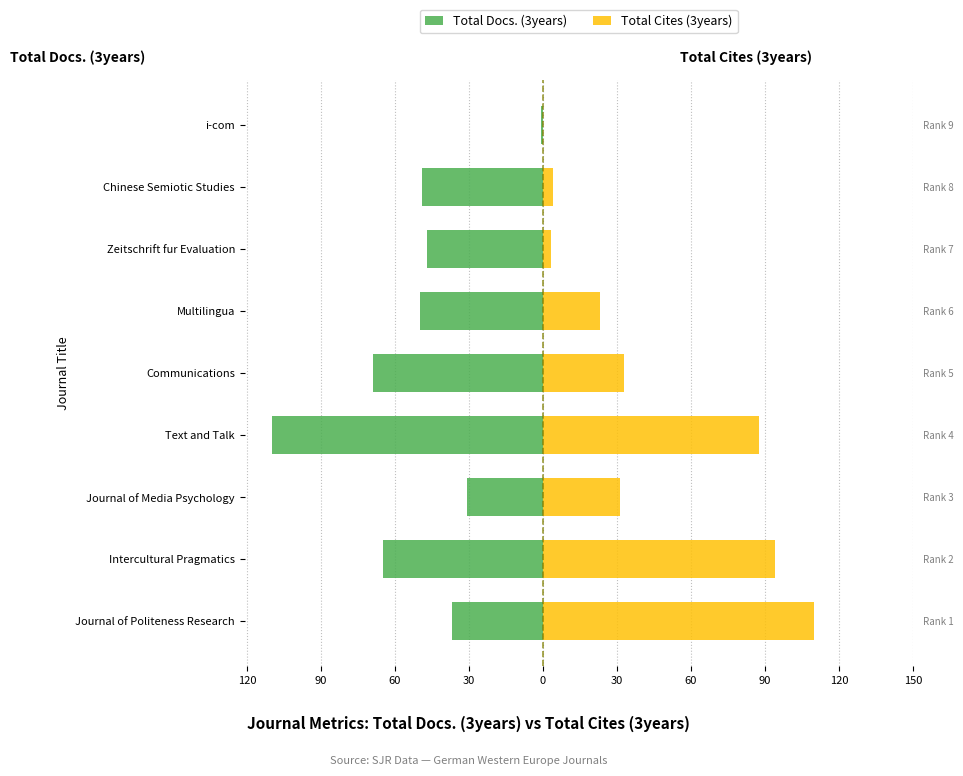

List the series in order of their peak value, highest first.

Total Cites (3years), Total Docs. (3years)